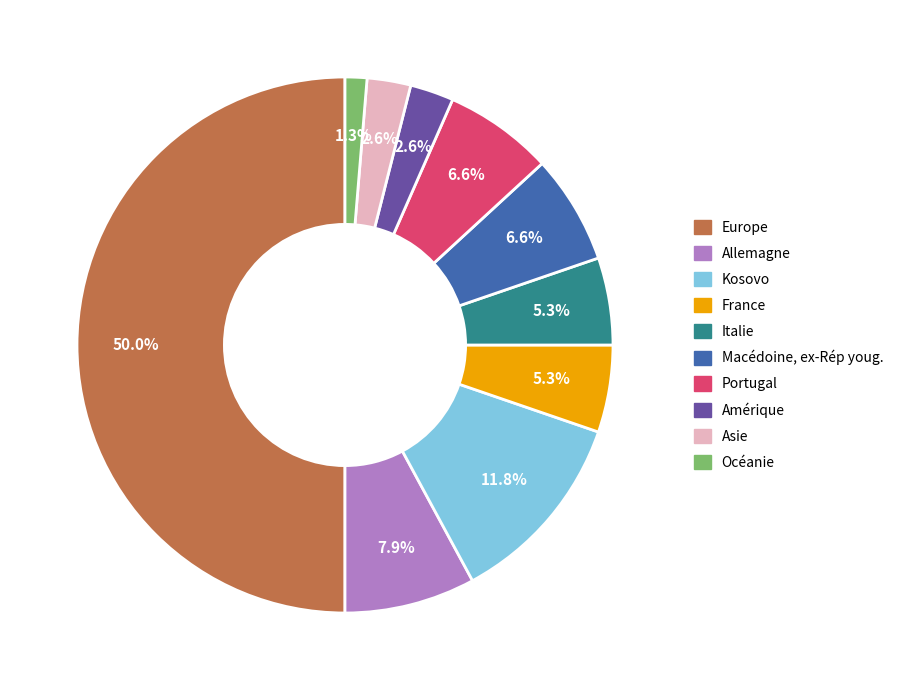

To the nearest percent, what percentage of the pie is Océanie?

1%